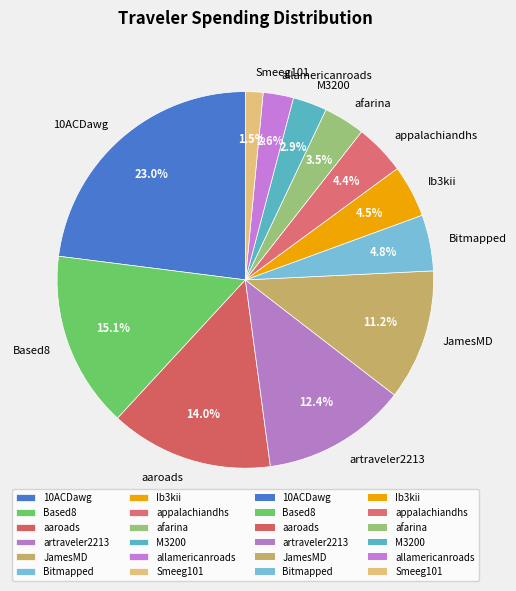

To the nearest percent, what portion does 10ACDawg represent?

23%